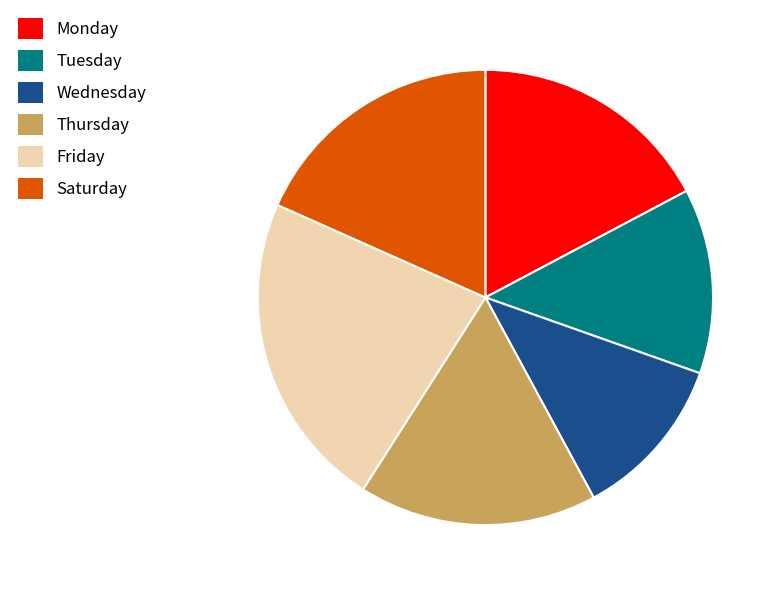

Is there a majority slice in this chart?

No